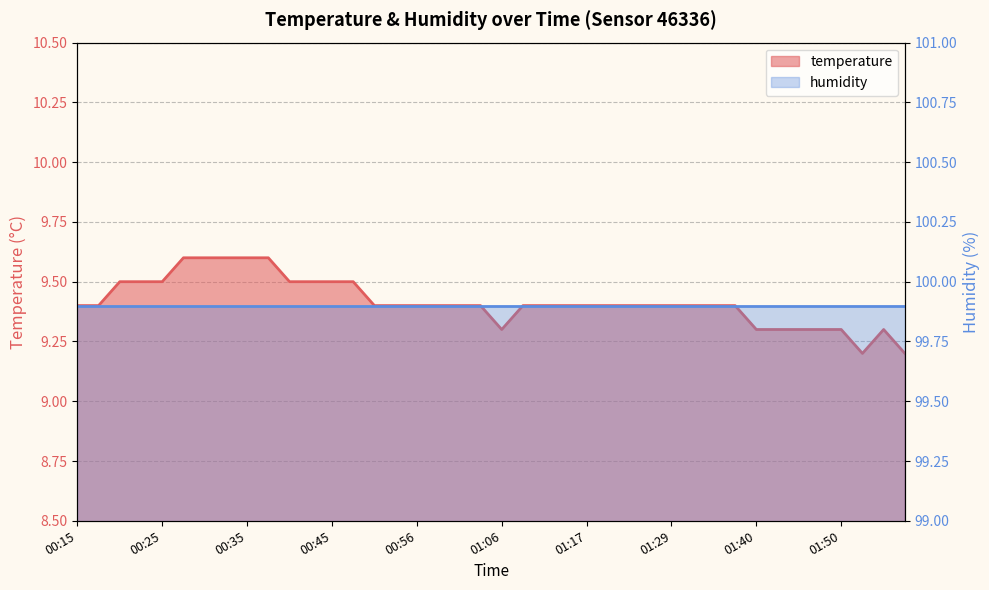

What is the value of the 13th point from the left?

9.5